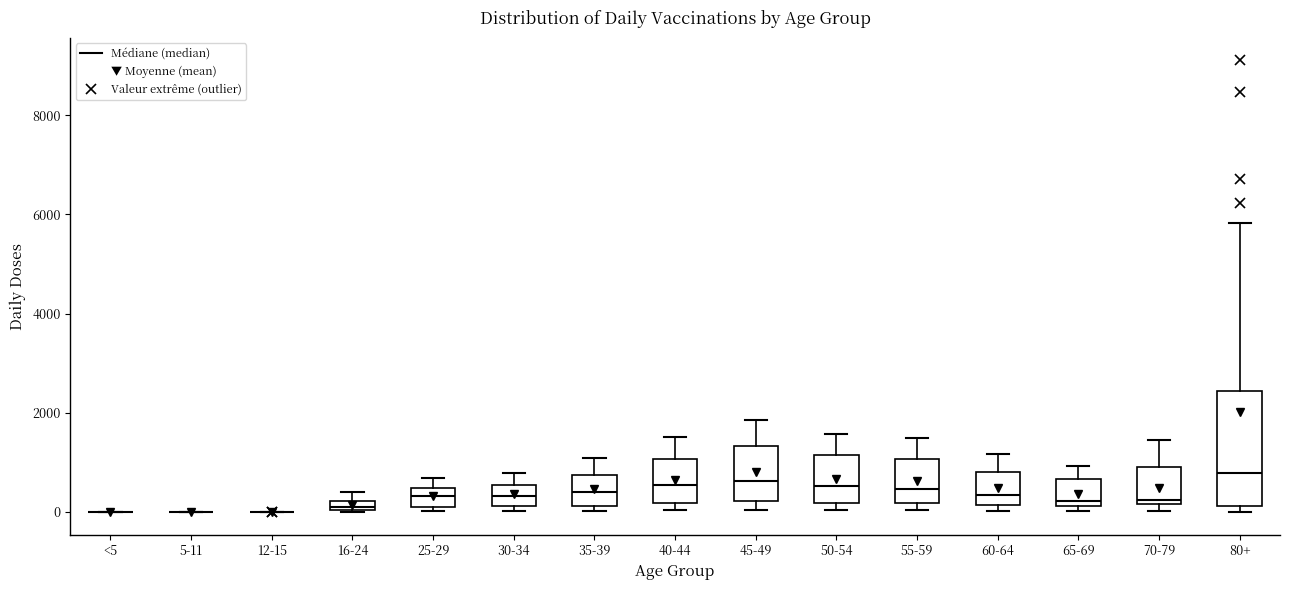

Where does the median line of the box for 80+ sit on the y-axis? The values are not printed on the chart, so give them approximately, as read against the axis.

800